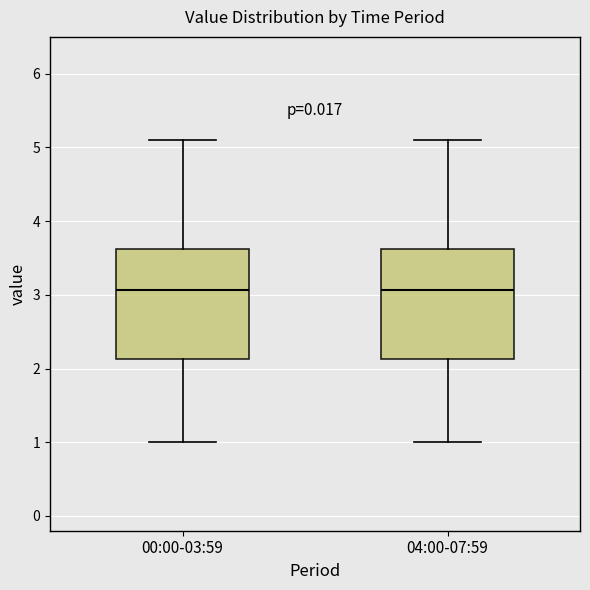

Reading left to right, read every box against the y-axis: the position of its median line, the range the box covers, and the ends of its whiskers. The values are not printed on the chart, so give them approximately, as read against the axis.

00:00-03:59: median 3.1, box 2.1 to 3.6, whiskers 1.0 to 5.1
04:00-07:59: median 3.1, box 2.1 to 3.6, whiskers 1.0 to 5.1